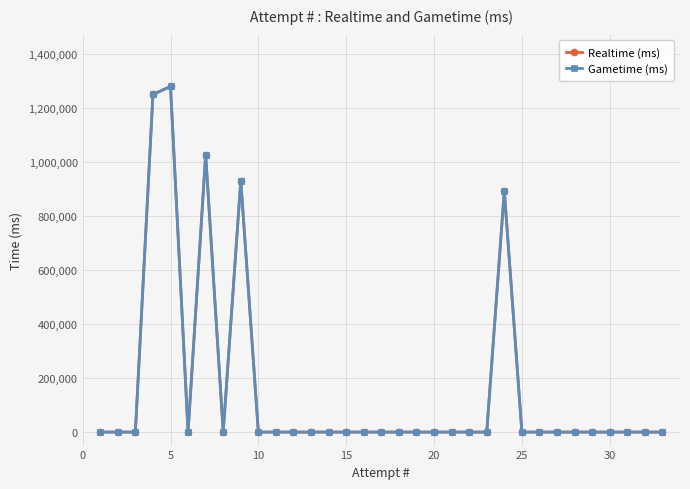

Does the chart have visible grid lines?

Yes